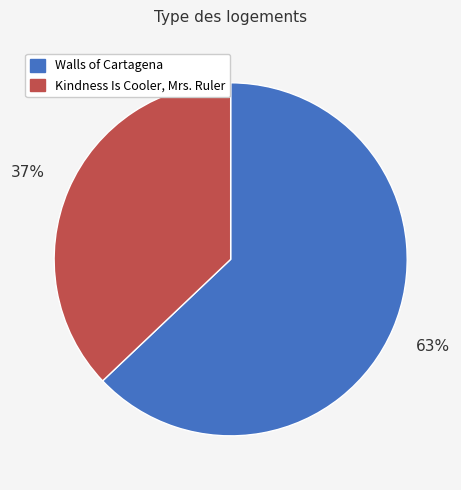

Which slice is the largest?

Walls of Cartagena